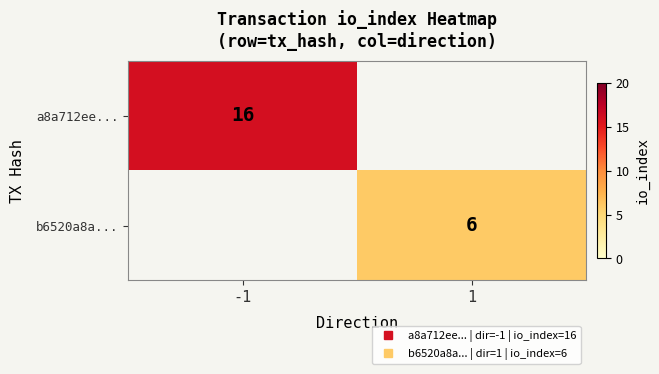

How many data points does each series have?

2